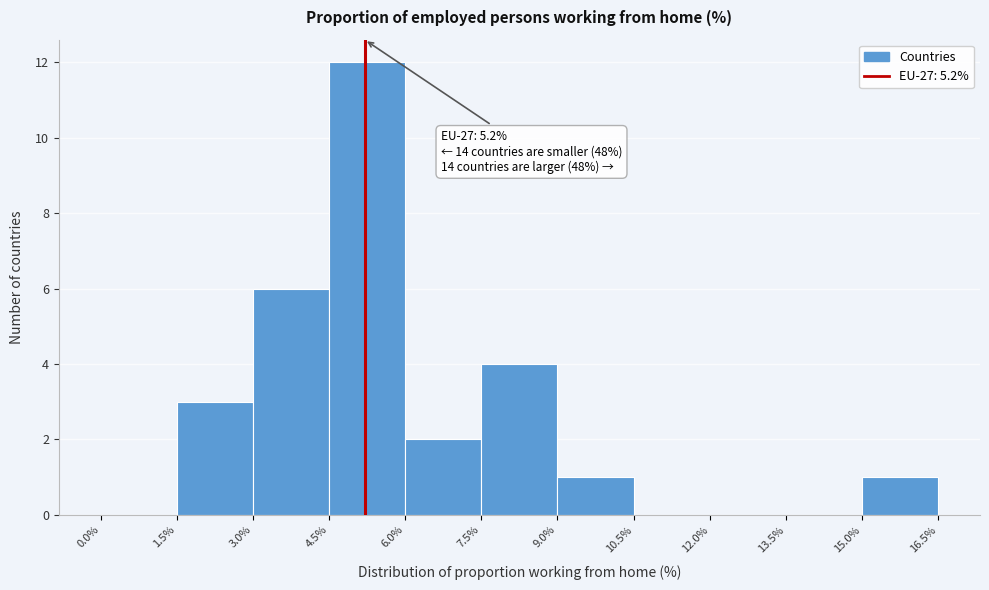

Which range on the x-axis has the tallest bar?

4.5% to 6.0%